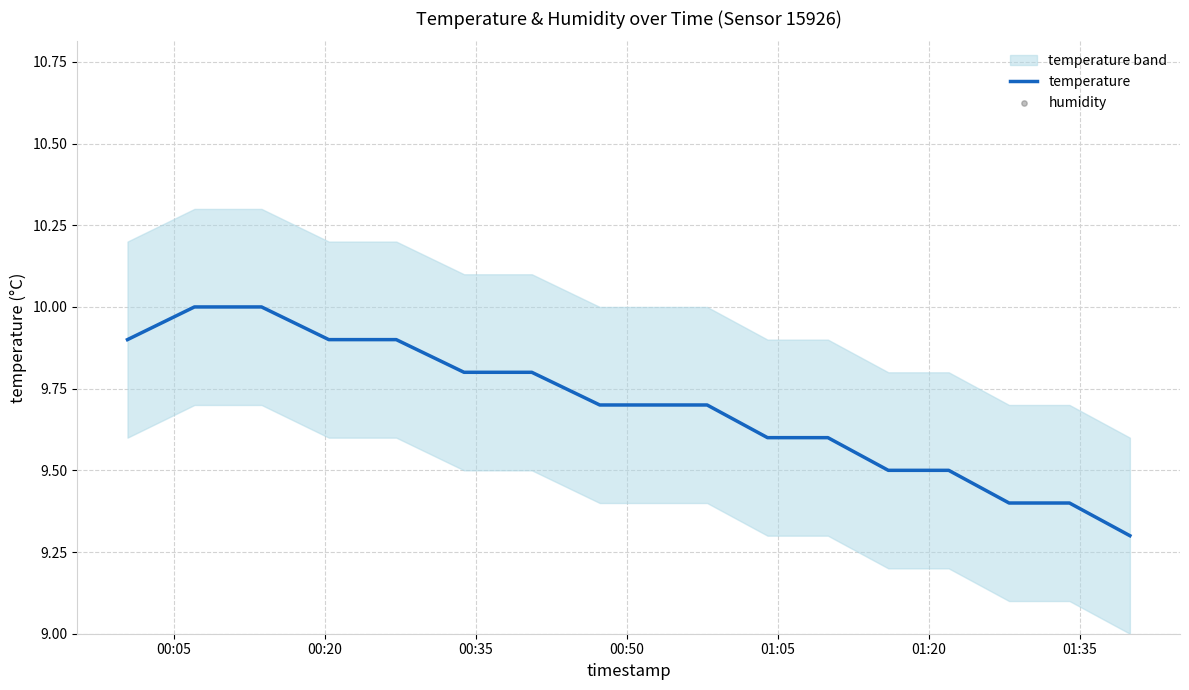

What is the highest value of the temperature series?

10.0